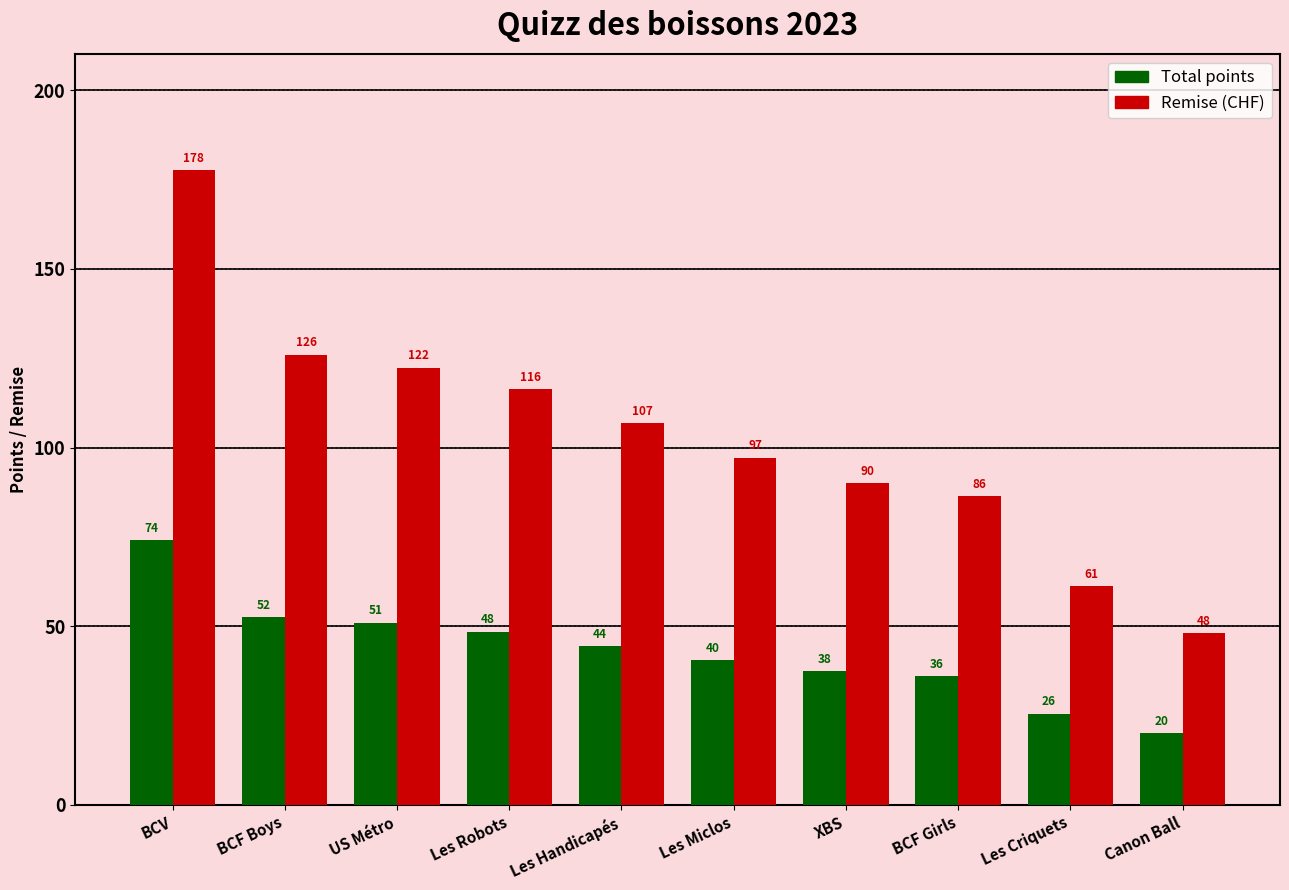

What is the total value across all series at Canon Ball?

68.0